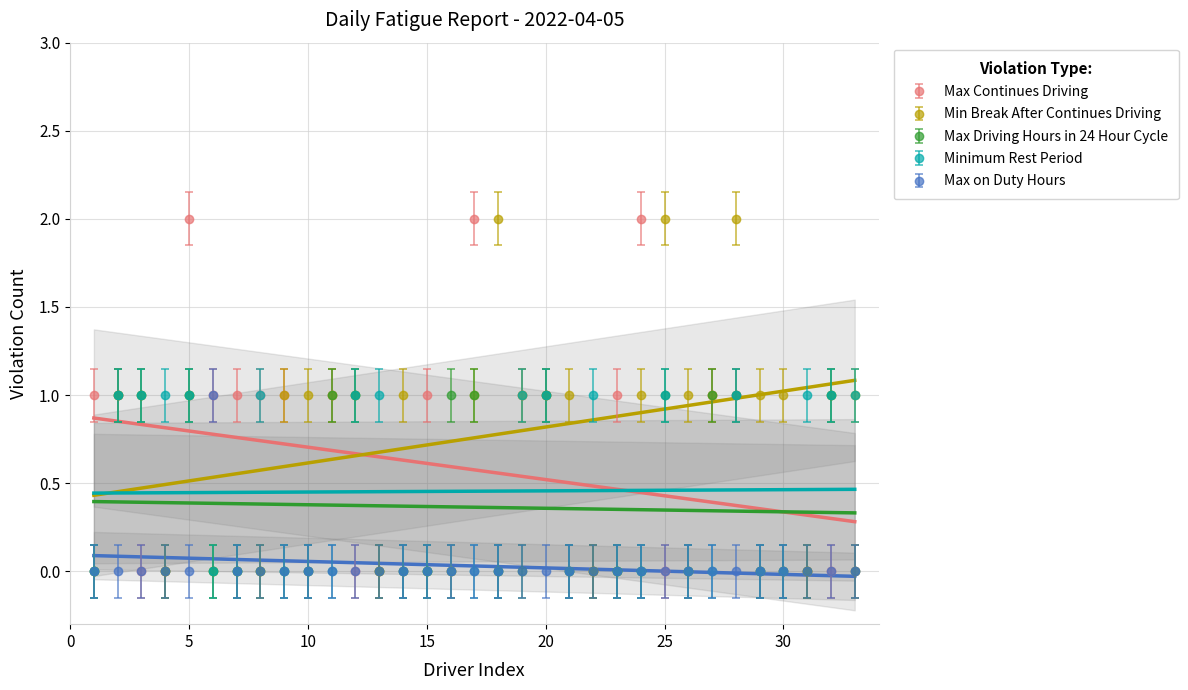

What is the total value across all series at 12?

3